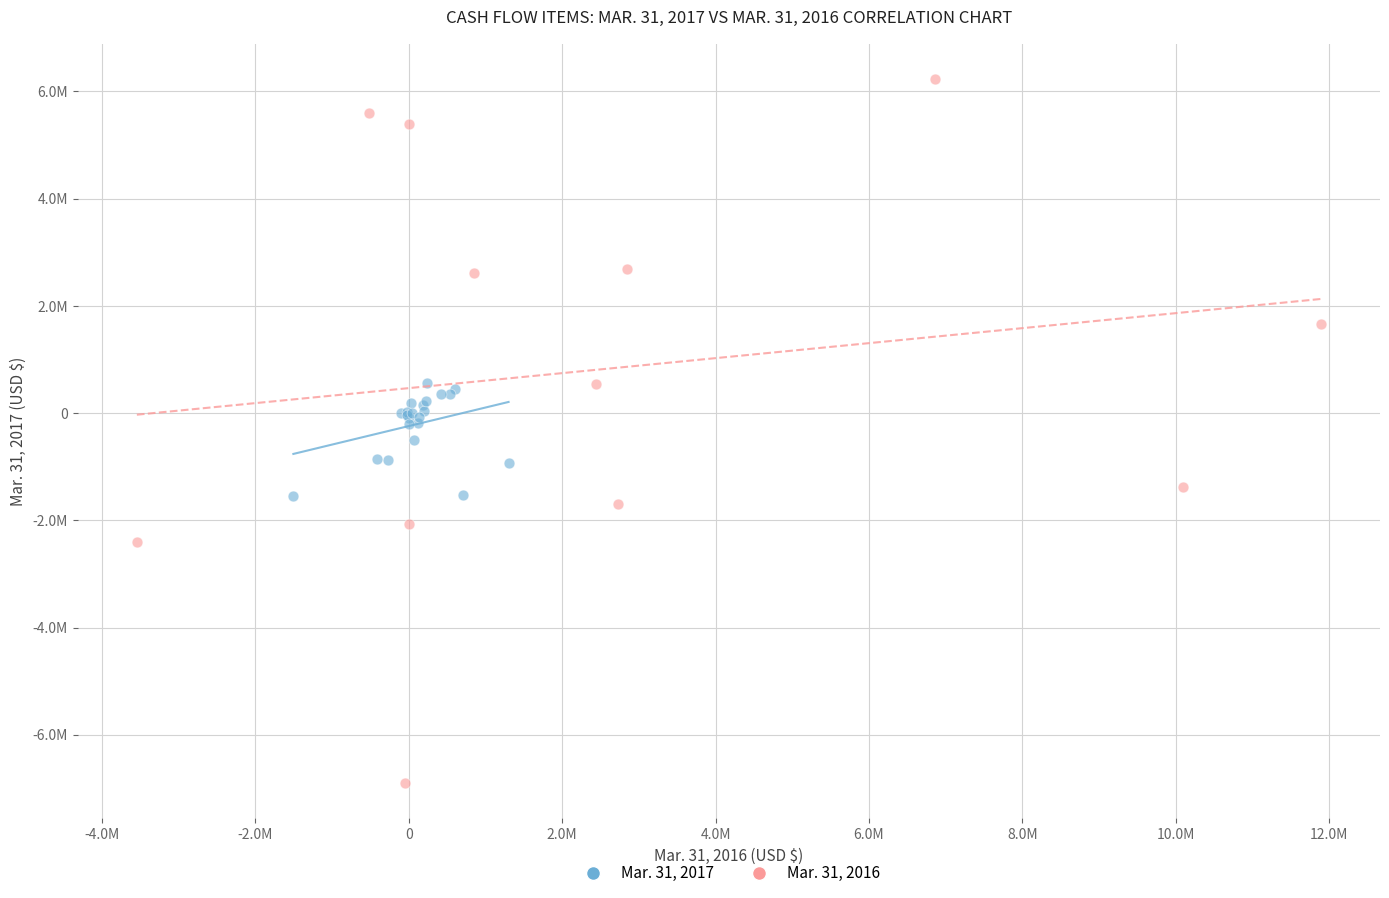

What are all the series names shown in the legend?

Mar. 31, 2017, Mar. 31, 2016